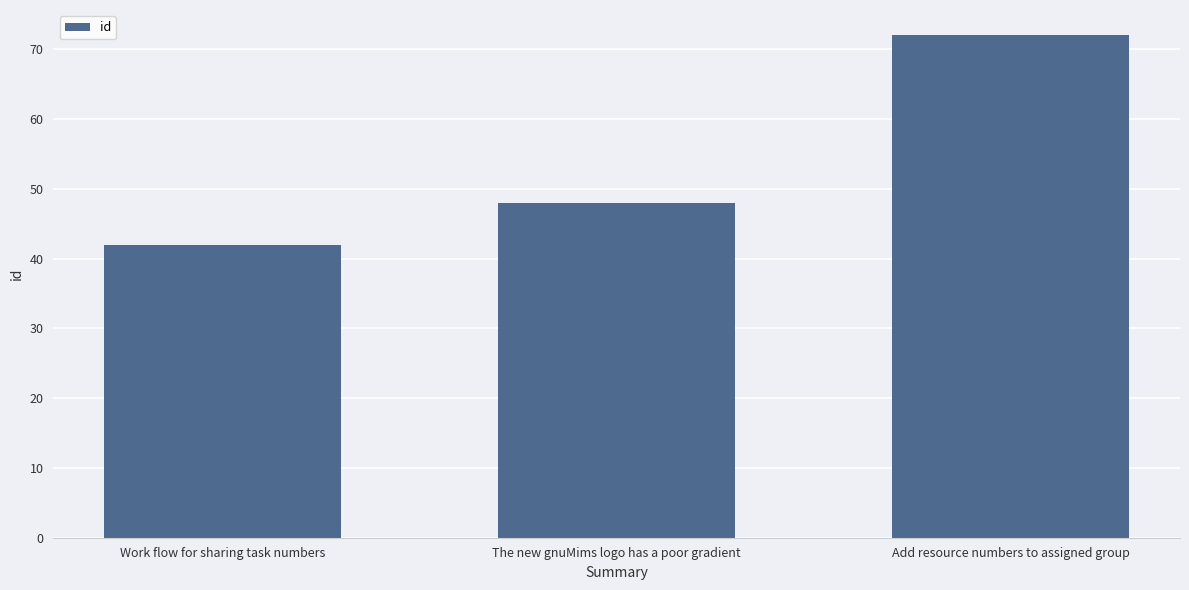

What is the value of the 2nd bar from the left?

48